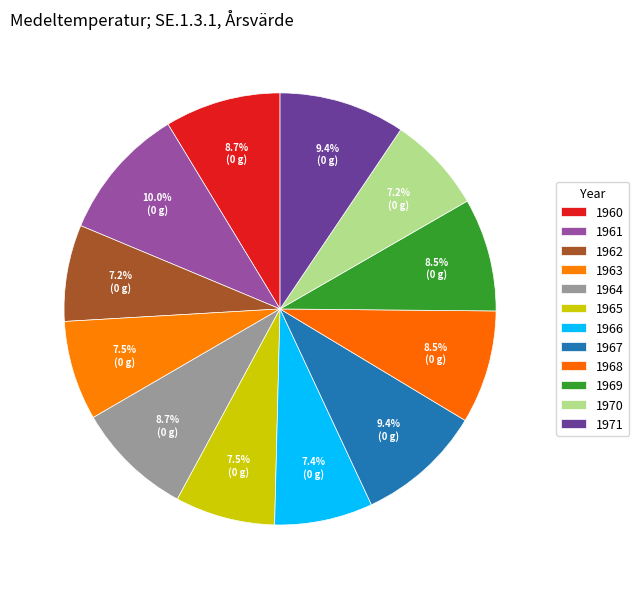

Does any single category account for the majority?

No